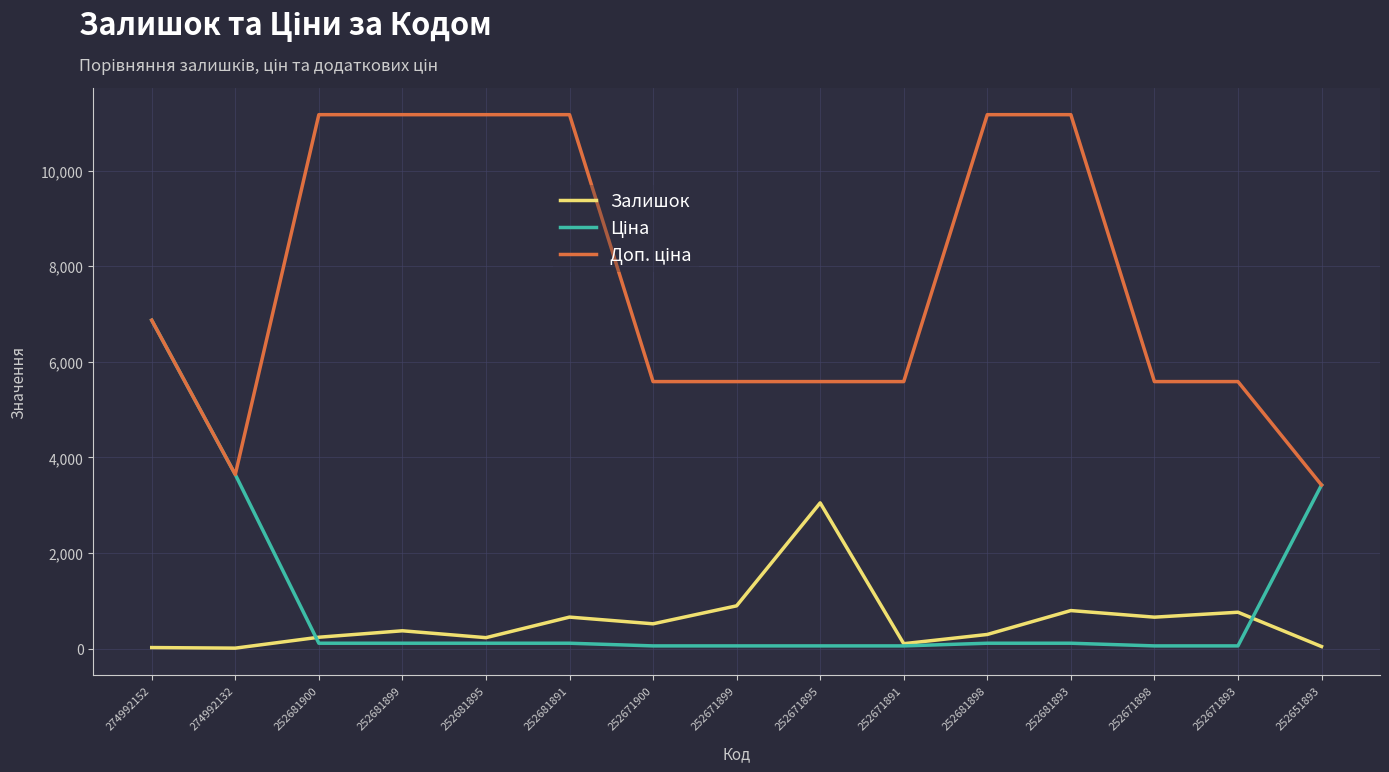

What is the maximum value shown in the chart?

11169.0